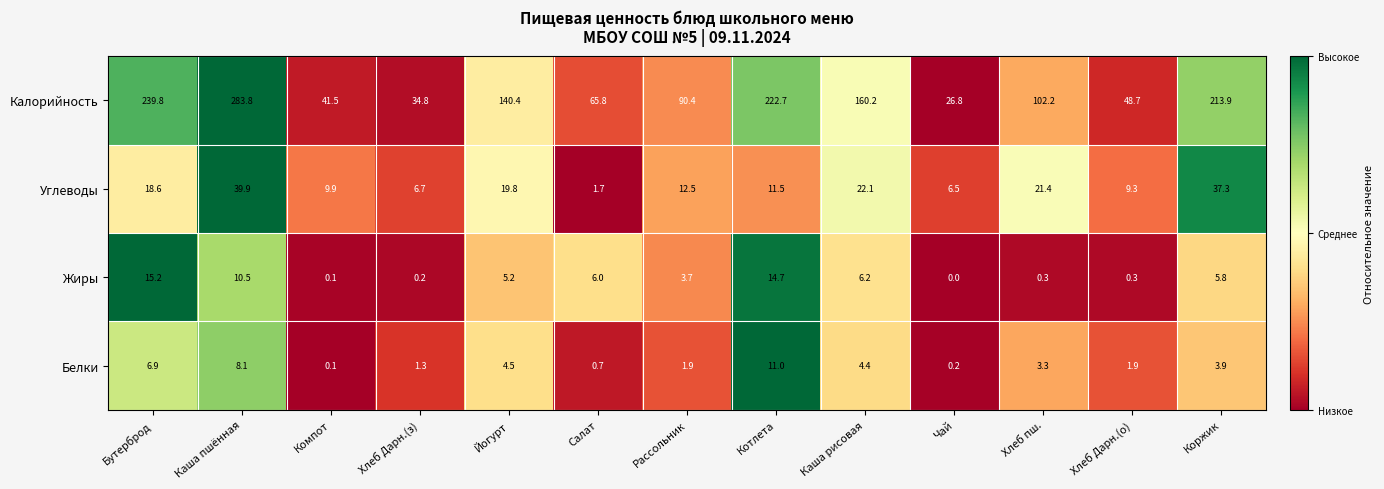

Between Хлеб Дарн.(з) and Котлета, which series saw the biggest shift?

Калорийность